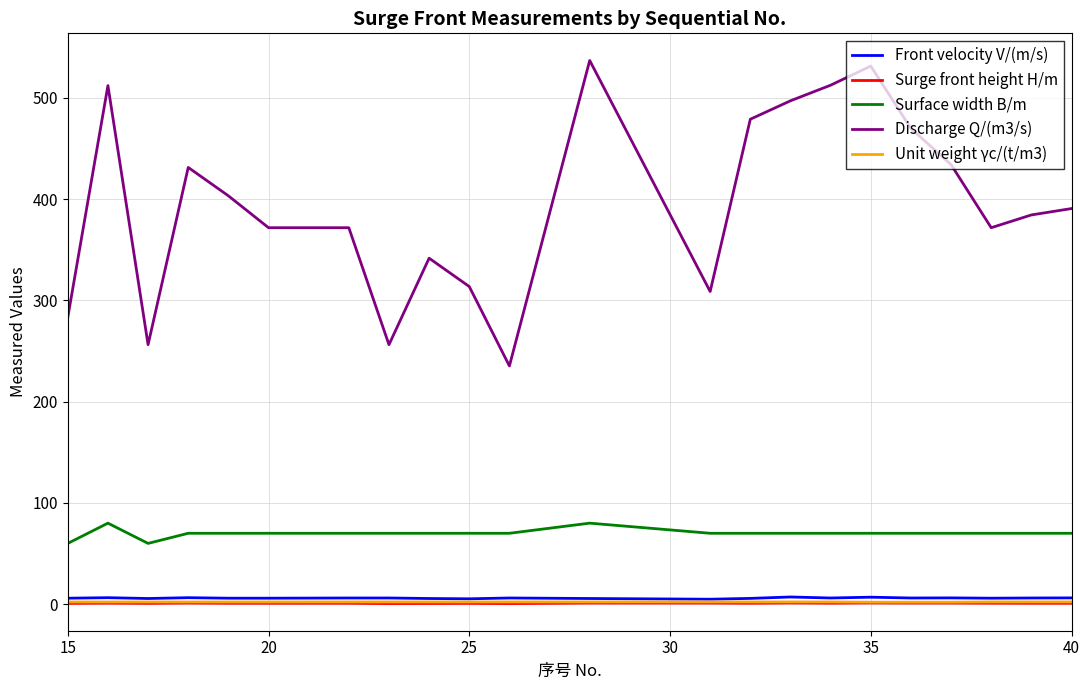

What is the maximum value shown in the chart?

536.8